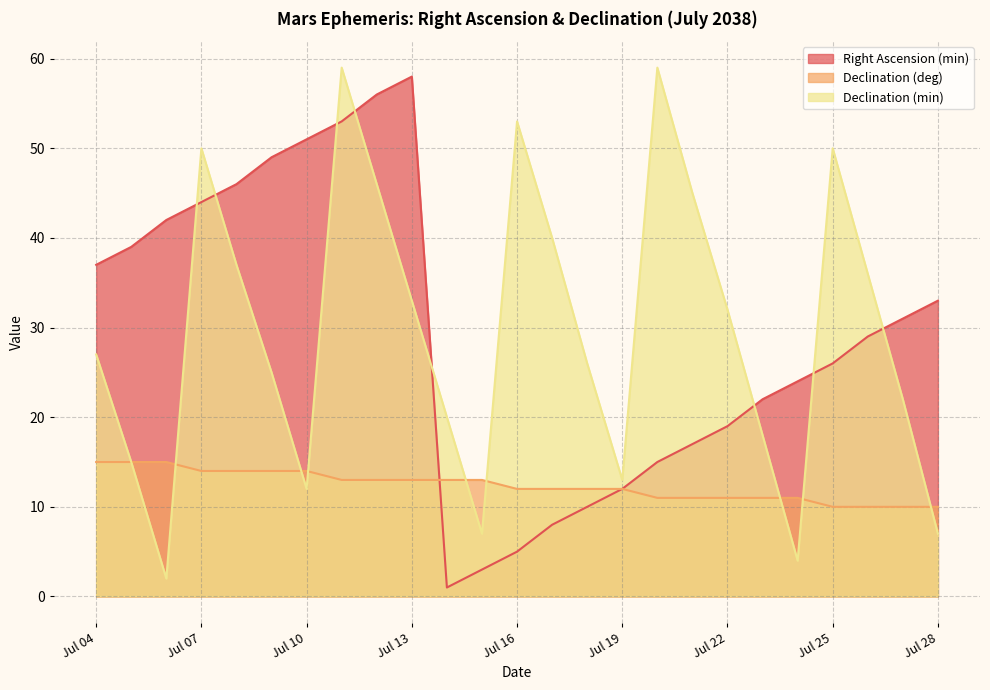

What is the value of the Declination (deg) point at the 1st from the left?

15